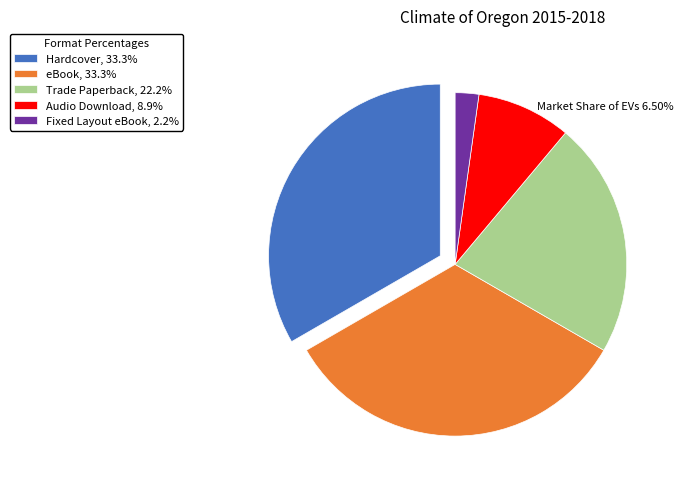

Is the sum of Trade Paperback, 22.2% and Fixed Layout eBook, 2.2% greater than half?

No